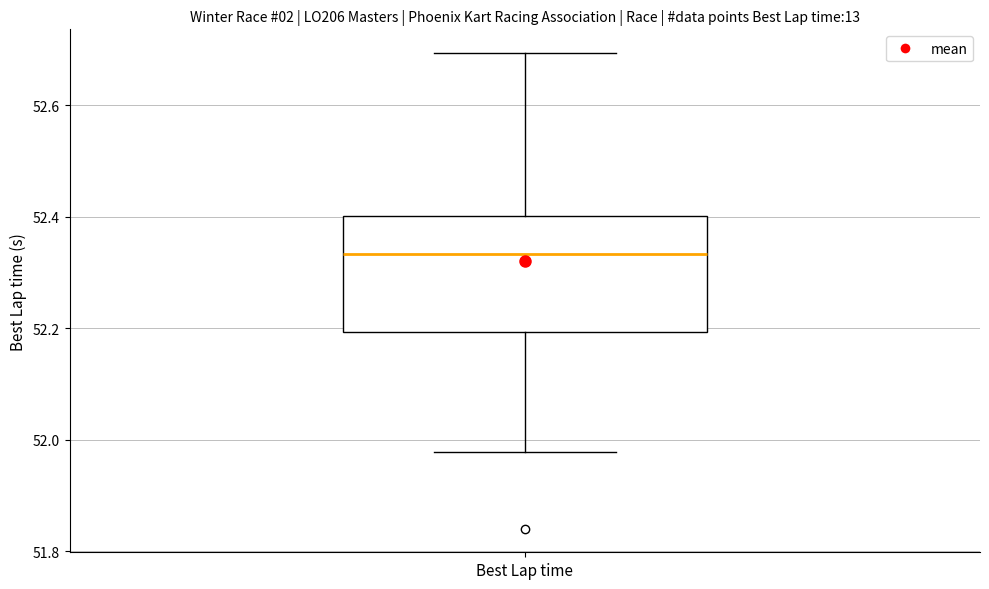

Transcribe this box plot: give where the median line is, the range the box spans, and where the two whiskers end, as read against the y-axis. The values are not printed on the chart, so give them approximately, as read against the axis.

median 52.34, box 52.20 to 52.40, whiskers 51.98 to 52.70